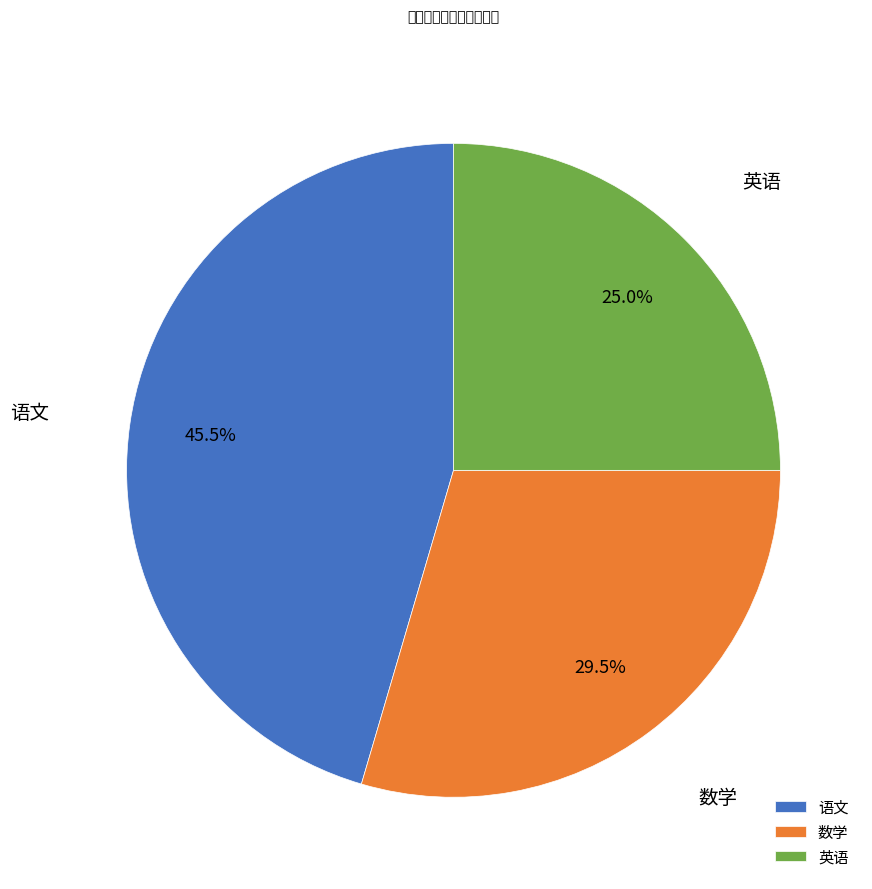

Count the number of slices in the pie.

3